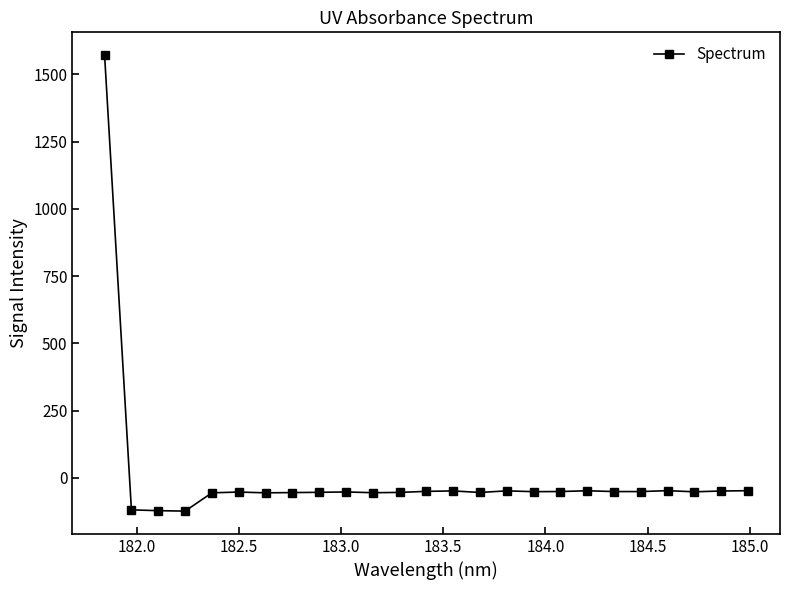

What is the greatest value displayed?

1571.1